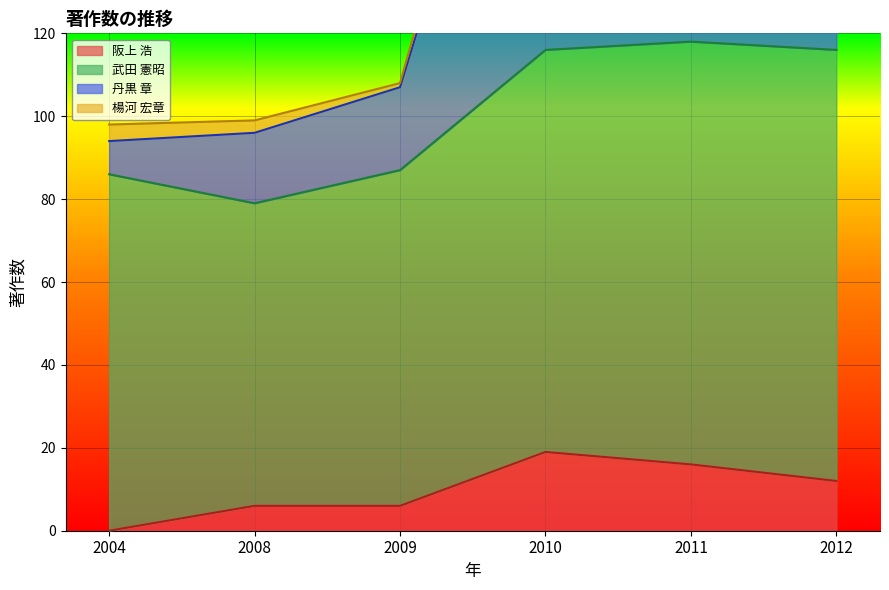

What is the difference between the maximum and second lowest values in the 阪上 浩 series?

13